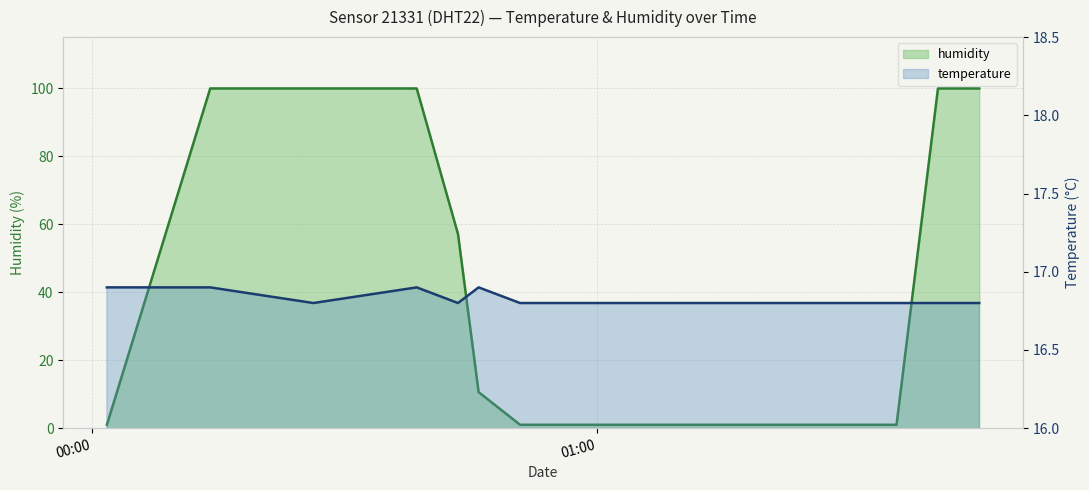

True or false: temperature and humidity intersect in this chart.

True